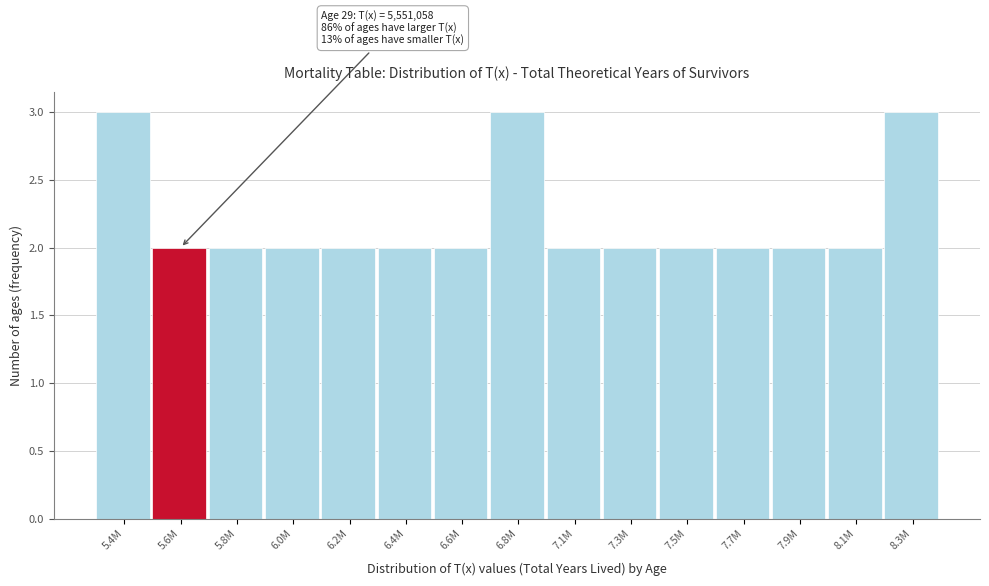

Reading left to right, extract all data points from this chart.

3	2	2	2	2	2	2	3	2	2	2	2	2	2	3